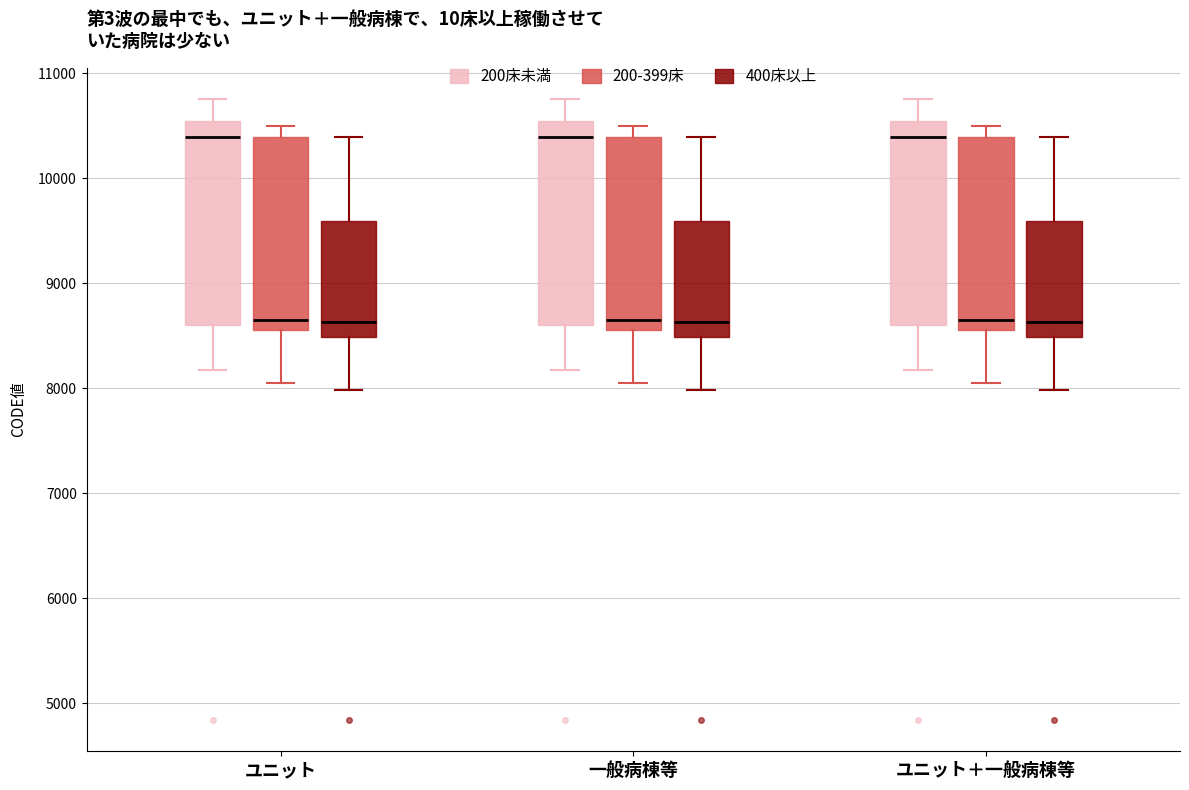

Reading left to right, read every box against the y-axis: the position of its median line, the range the box covers, and the ends of its whiskers. The values are not printed on the chart, so give them approximately, as read against the axis.

ユニット (200床未満): median 10400, box 8600 to 10500, whiskers 8200 to 10800
ユニット (200-399床): median 8700, box 8600 to 10400, whiskers 8000 to 10500
ユニット (400床以上): median 8600, box 8500 to 9600, whiskers 8000 to 10400
一般病棟等 (200床未満): median 10400, box 8600 to 10500, whiskers 8200 to 10800
一般病棟等 (200-399床): median 8700, box 8600 to 10400, whiskers 8000 to 10500
一般病棟等 (400床以上): median 8600, box 8500 to 9600, whiskers 8000 to 10400
ユニット＋一般病棟等 (200床未満): median 10400, box 8600 to 10500, whiskers 8200 to 10800
ユニット＋一般病棟等 (200-399床): median 8700, box 8600 to 10400, whiskers 8000 to 10500
ユニット＋一般病棟等 (400床以上): median 8600, box 8500 to 9600, whiskers 8000 to 10400